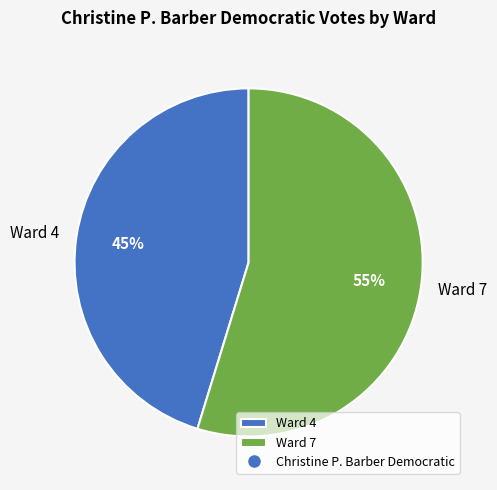

What is the smallest slice in the pie chart?

Ward 4